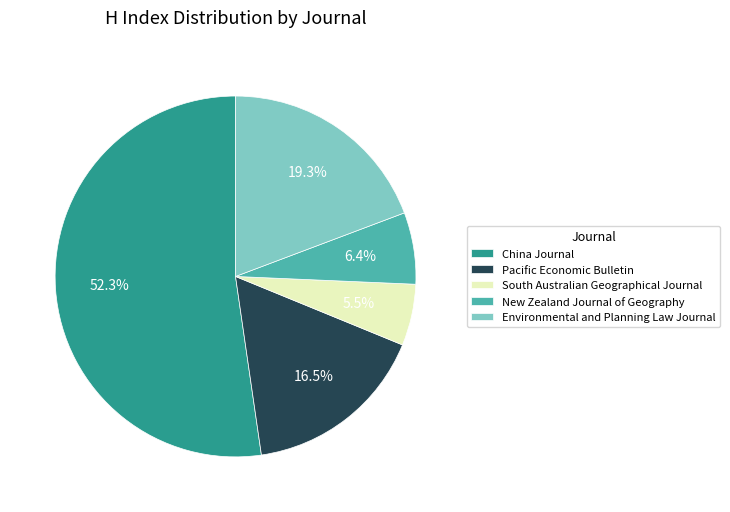

What percentage is the Environmental and Planning Law Journal slice, to the nearest percent?

19%